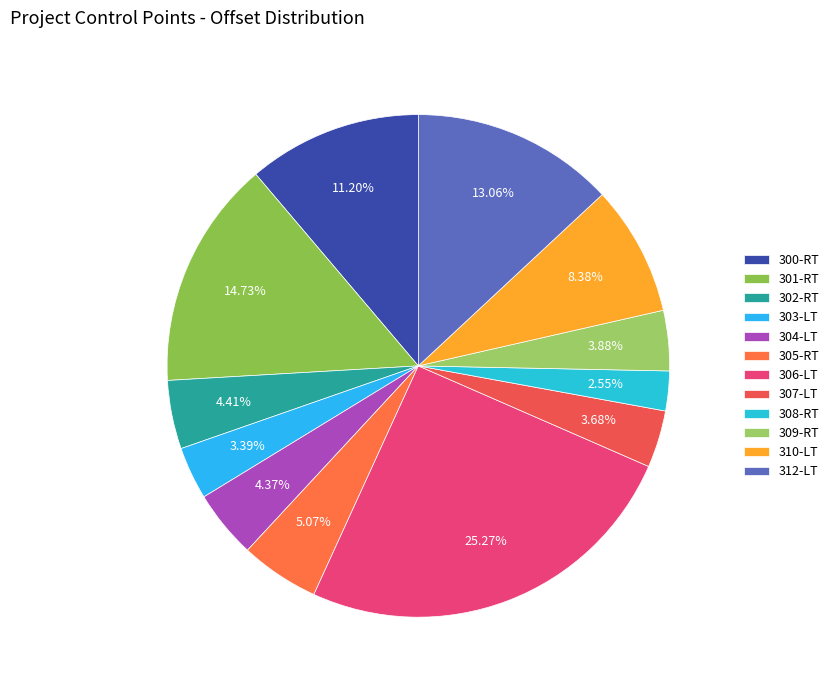

Which category has the smallest portion of the pie?

308-RT